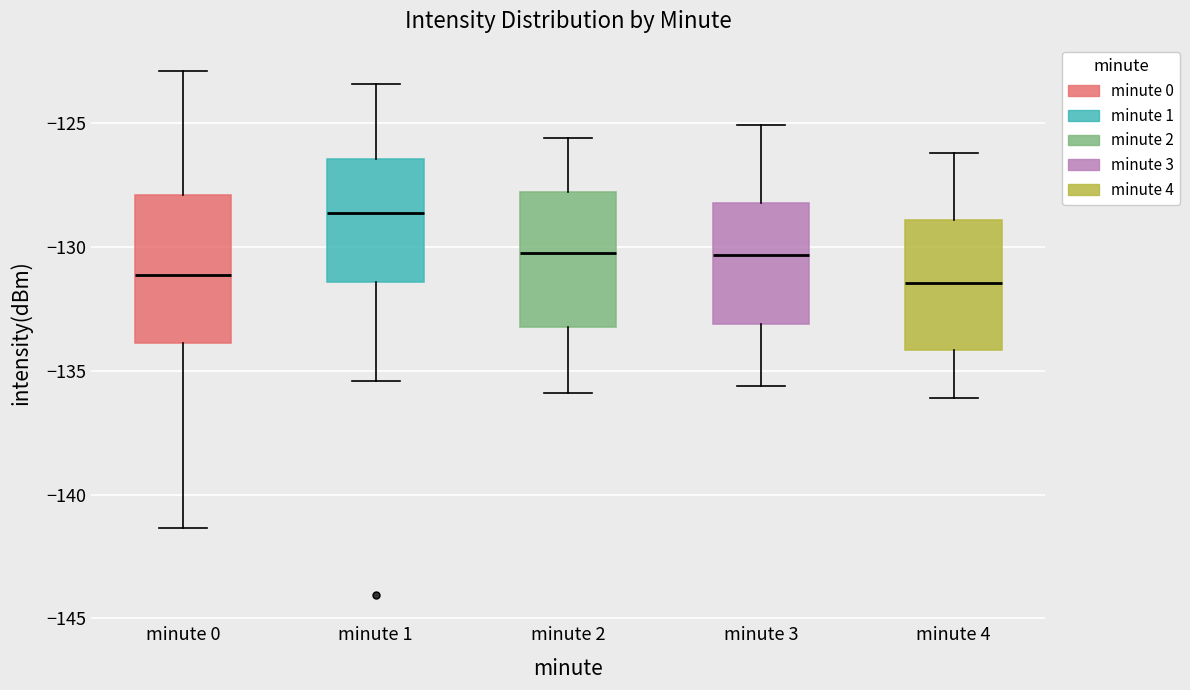

Reading left to right, transcribe this box plot: for each box, give where its median line is, the range the box spans, and where its two whiskers end, as read against the y-axis. The values are not printed on the chart, so give them approximately, as read against the axis.

minute 0: median -131.0, box -134.0 to -128.0, whiskers -141.5 to -123.0
minute 1: median -128.5, box -131.5 to -126.5, whiskers -135.5 to -123.5
minute 2: median -130.0, box -133.0 to -128.0, whiskers -136.0 to -125.5
minute 3: median -130.5, box -133.0 to -128.0, whiskers -135.5 to -125.0
minute 4: median -131.5, box -134.0 to -129.0, whiskers -136.0 to -126.0